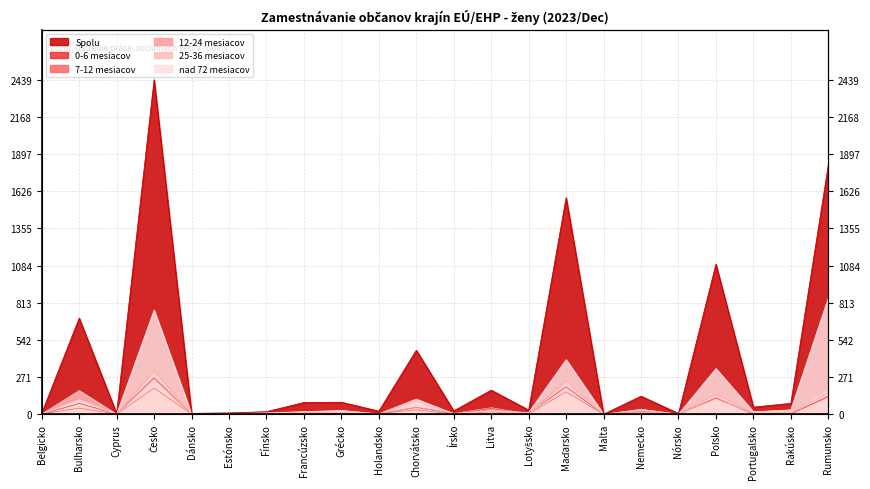

How many times do 0-6 mesiacov and 7-12 mesiacov cross each other?

7